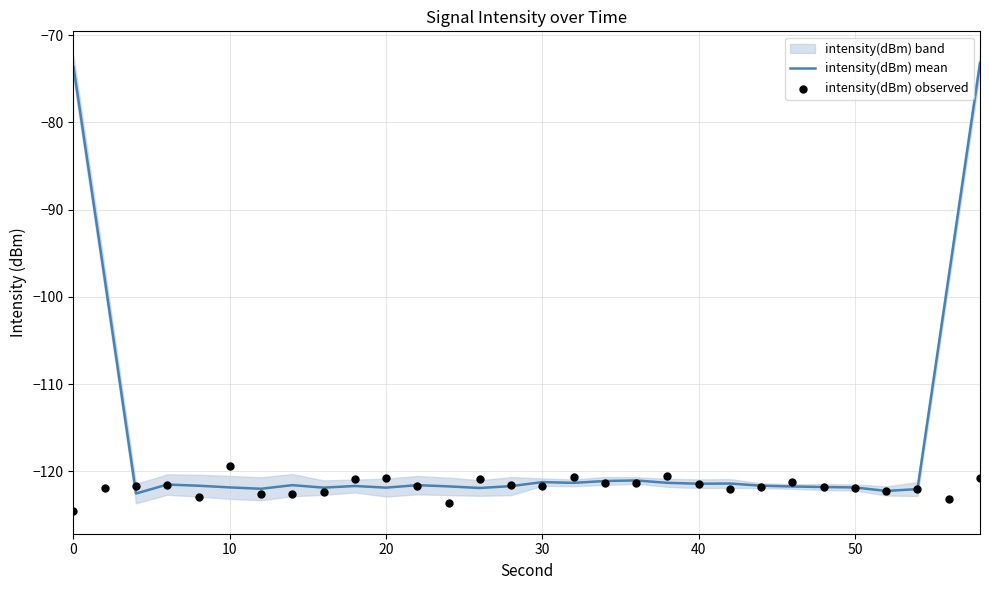

True or false: intensity(dBm) mean has a value of -184.6 at 40.

False